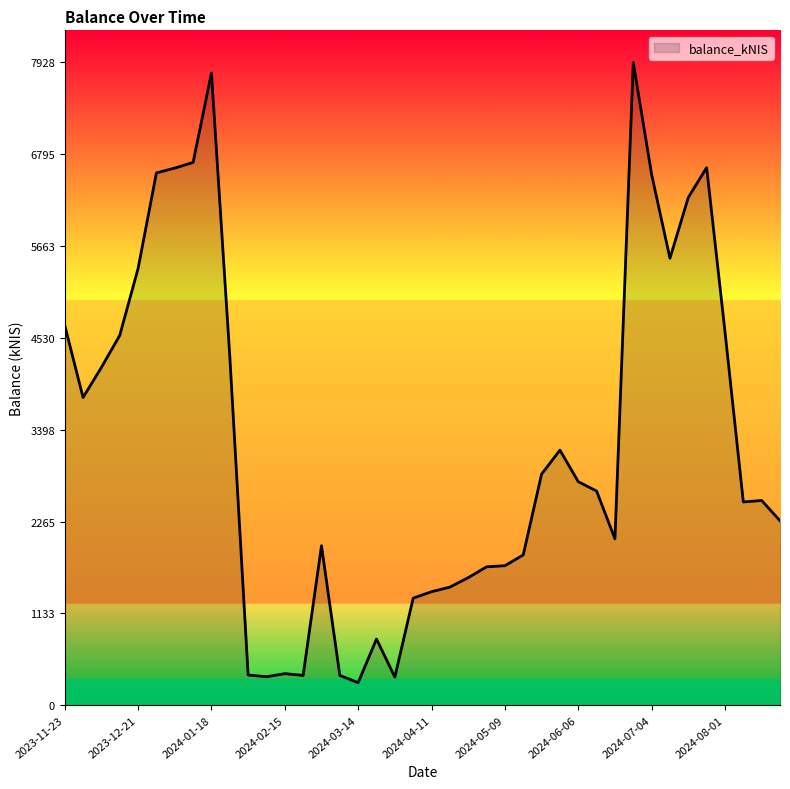

What is the smallest value displayed?

278.1